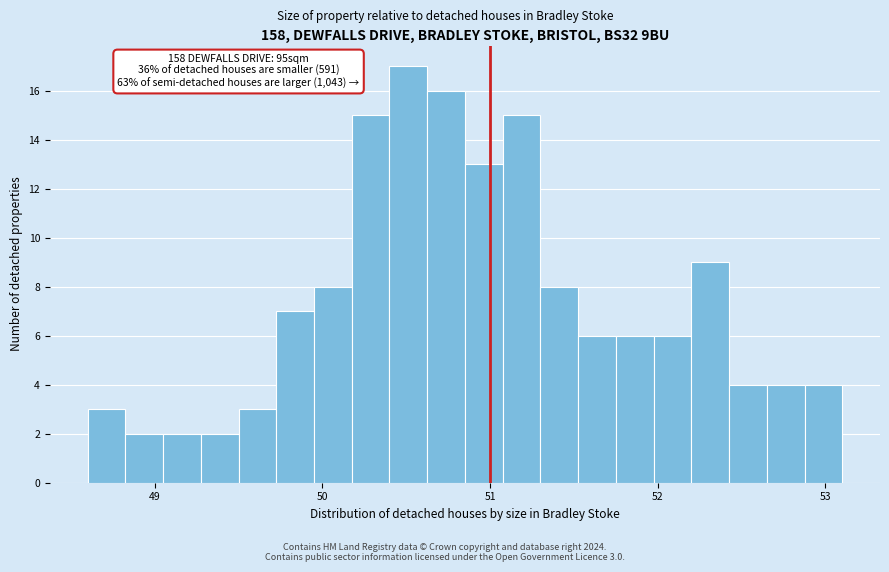

Read against the x-axis, roughly where is the centre of the tallest bar?

50.5